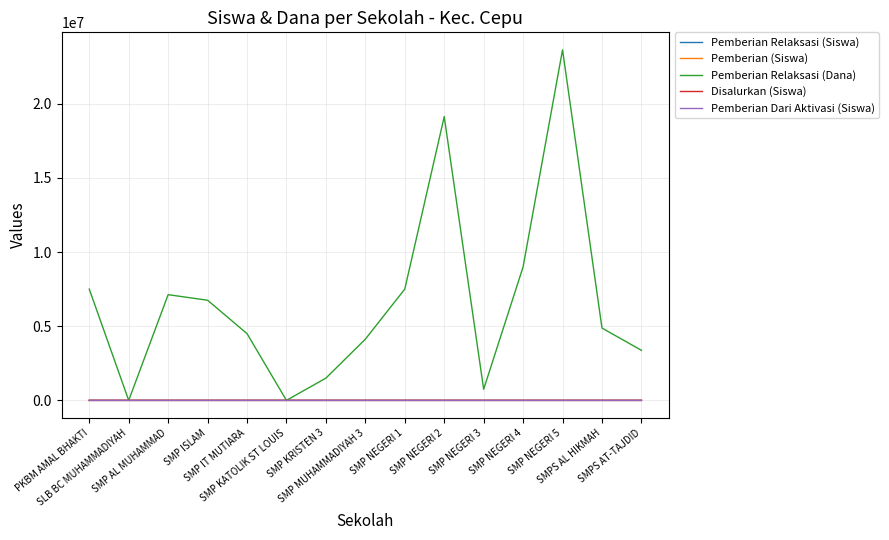

What is the average value of the Pemberian (Siswa) series?

60